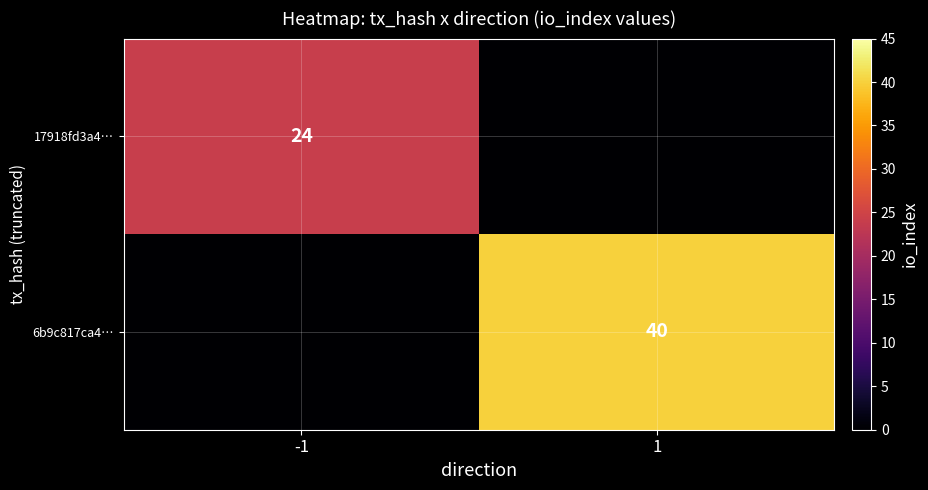

At which category is the sum across all series the highest?

1